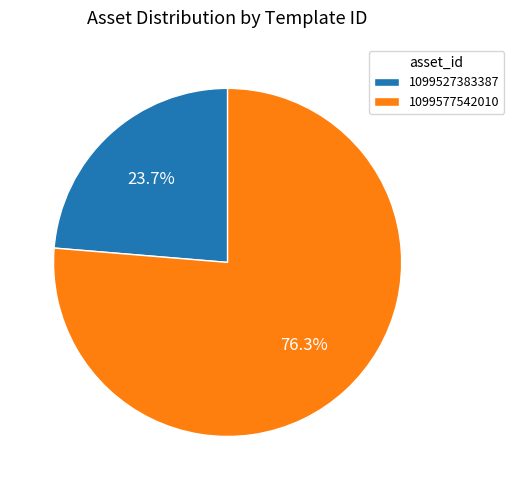

To the nearest percent, what is the difference between the 1099577542010 and 1099527383387 slice percentages?

53%